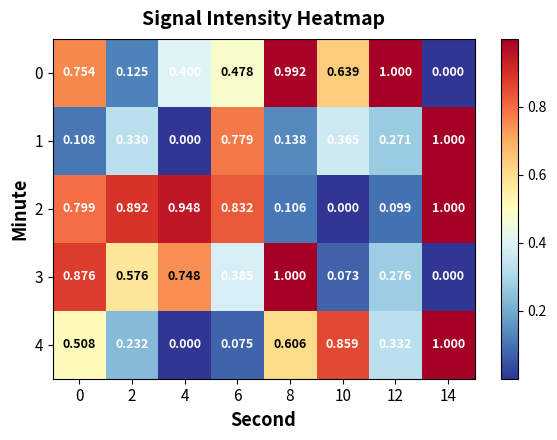

Is the value of 2 at 0 greater than the value of 1 at 6?

Yes